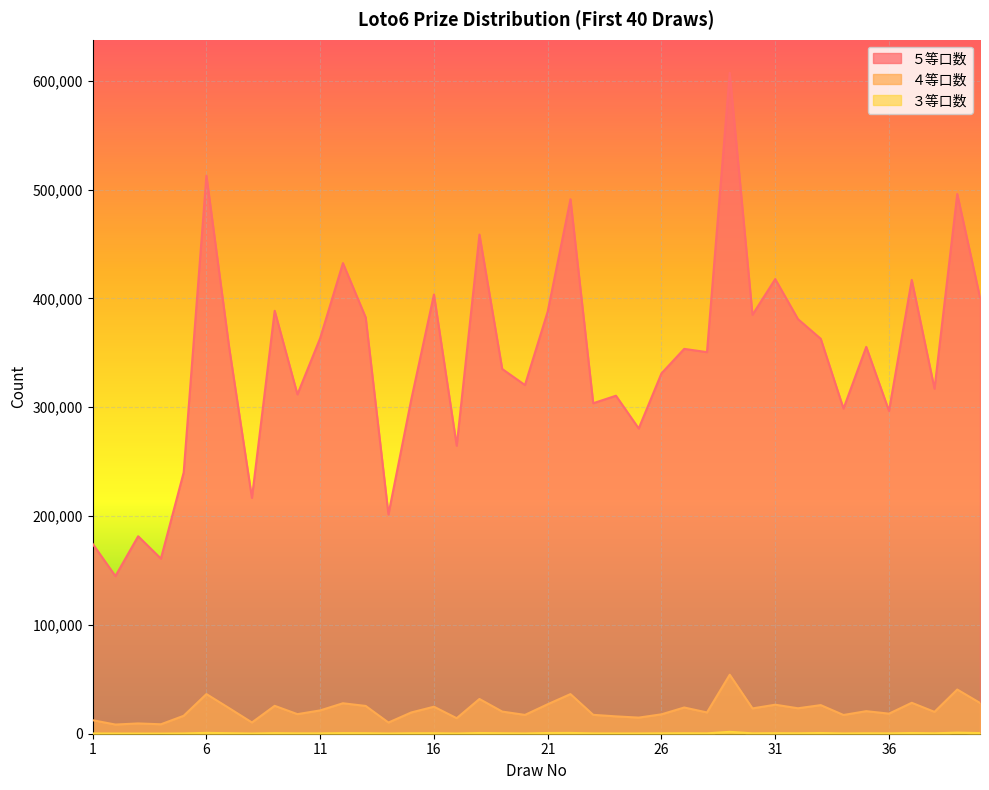

Is it true that ３等口数 equals 341 at 10?

True